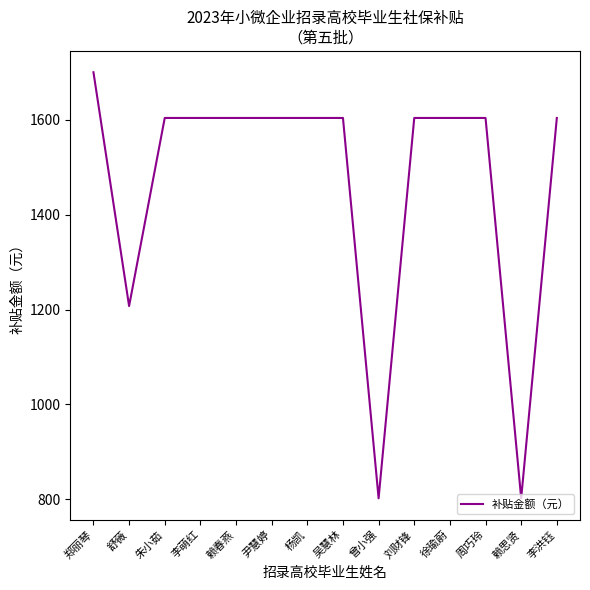

Where is the data nearest to the value 1251?

舒薇